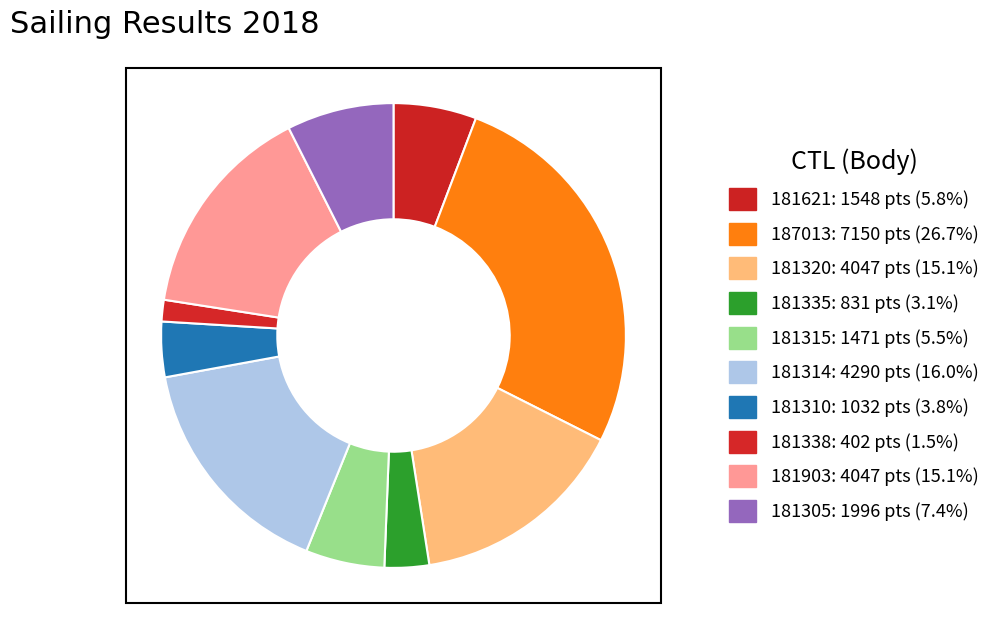

How many segments does this pie chart have?

10